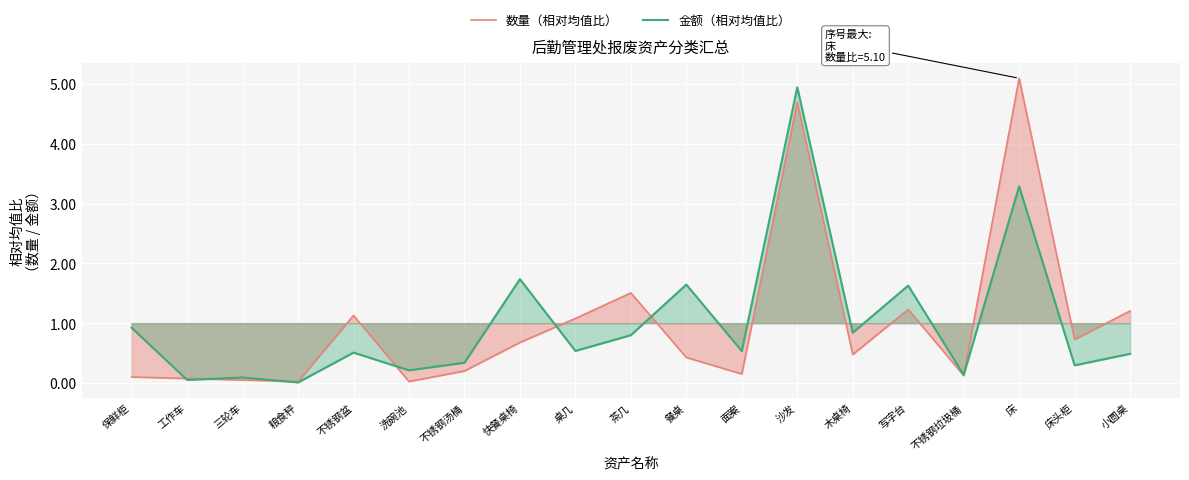

True or false: 金额（相对均值比） and 数量（相对均值比） intersect in this chart.

True